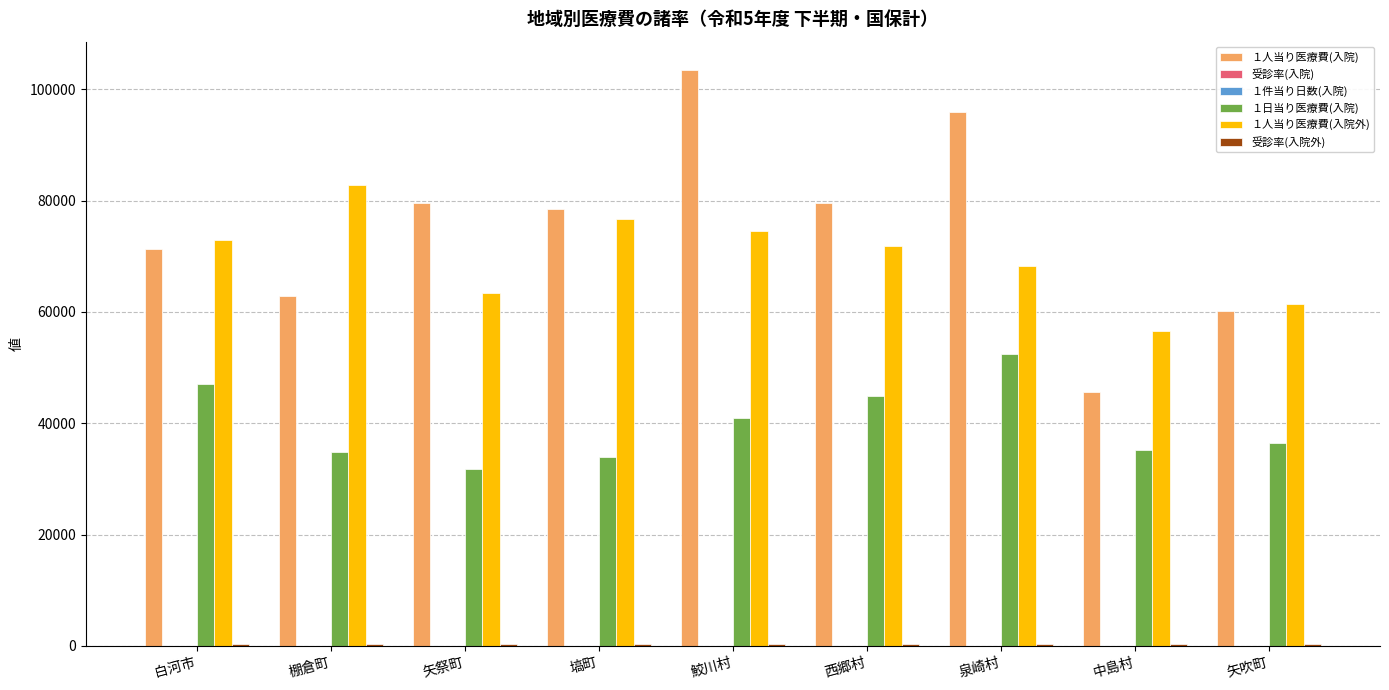

At which category does the chart reach its peak across all series?

鮫川村